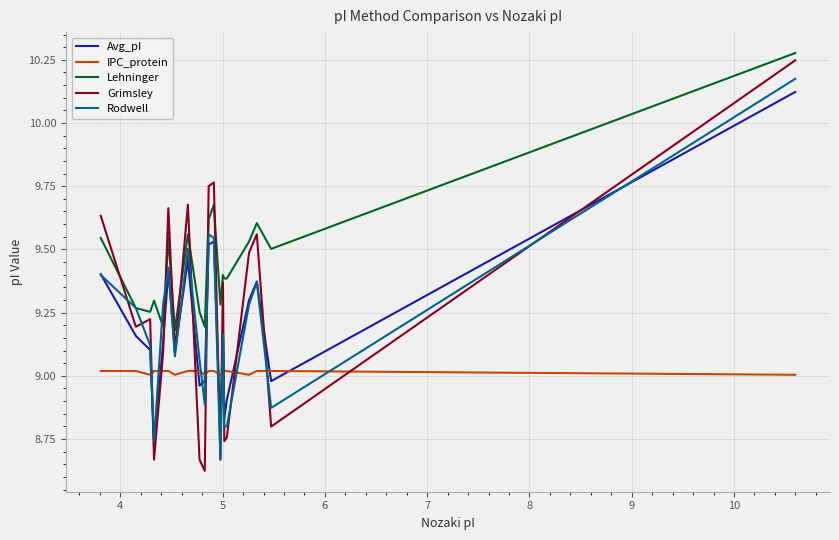

True or false: Avg_pI and Lehninger cross at least once.

False